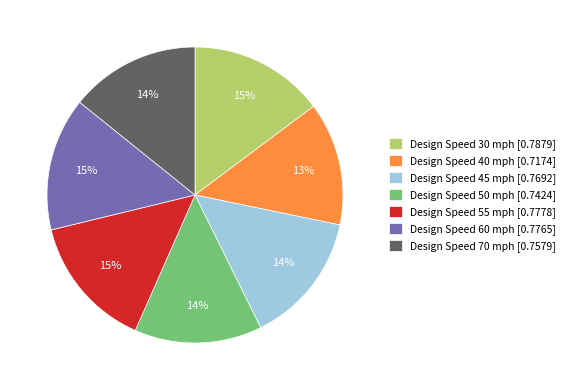

Between Design Speed 40 mph [0.7174] and Design Speed 45 mph [0.7692], which is larger?

Design Speed 45 mph [0.7692]